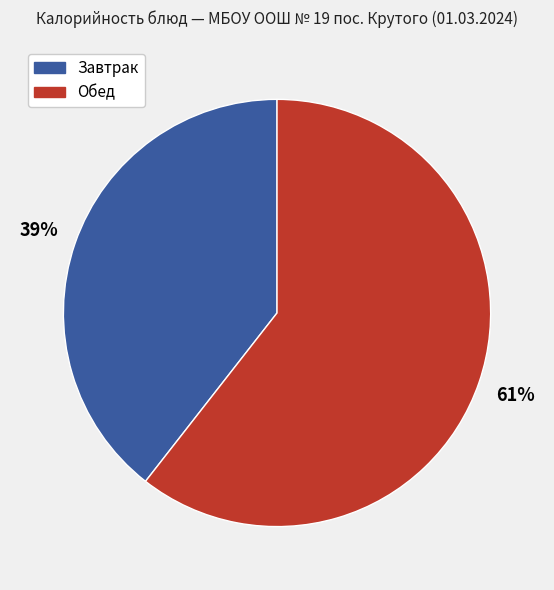

Does any single category account for the majority?

Yes